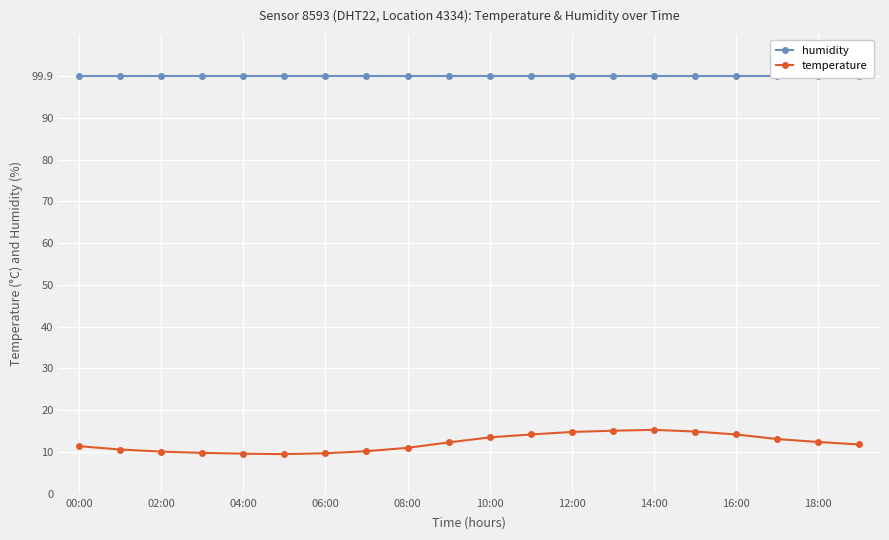

The value of temperature at 06:00 is 9.7. True or false?

True